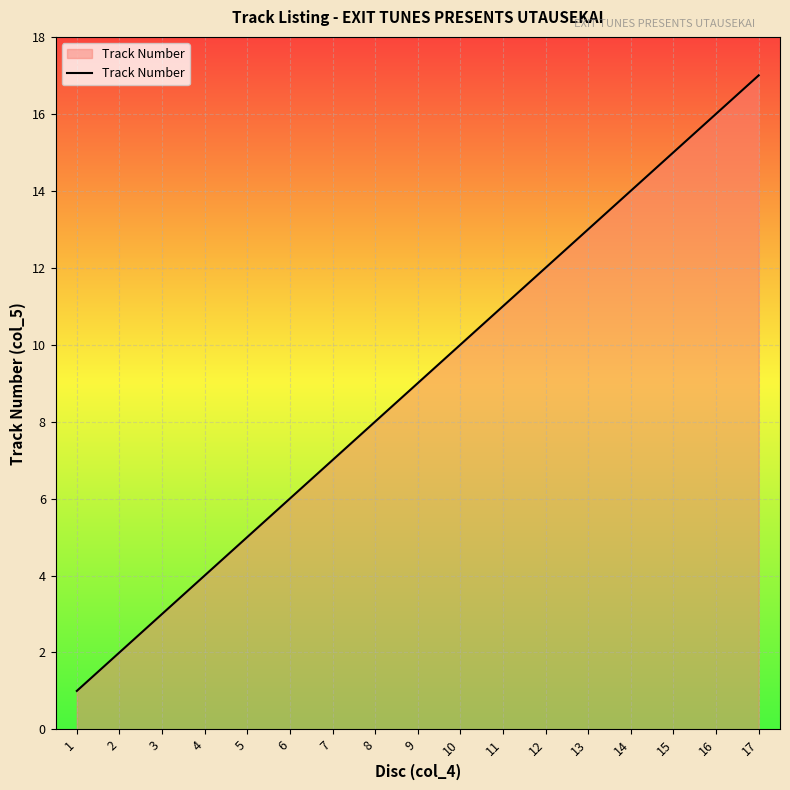

Between 11 and 13, which is larger?

13